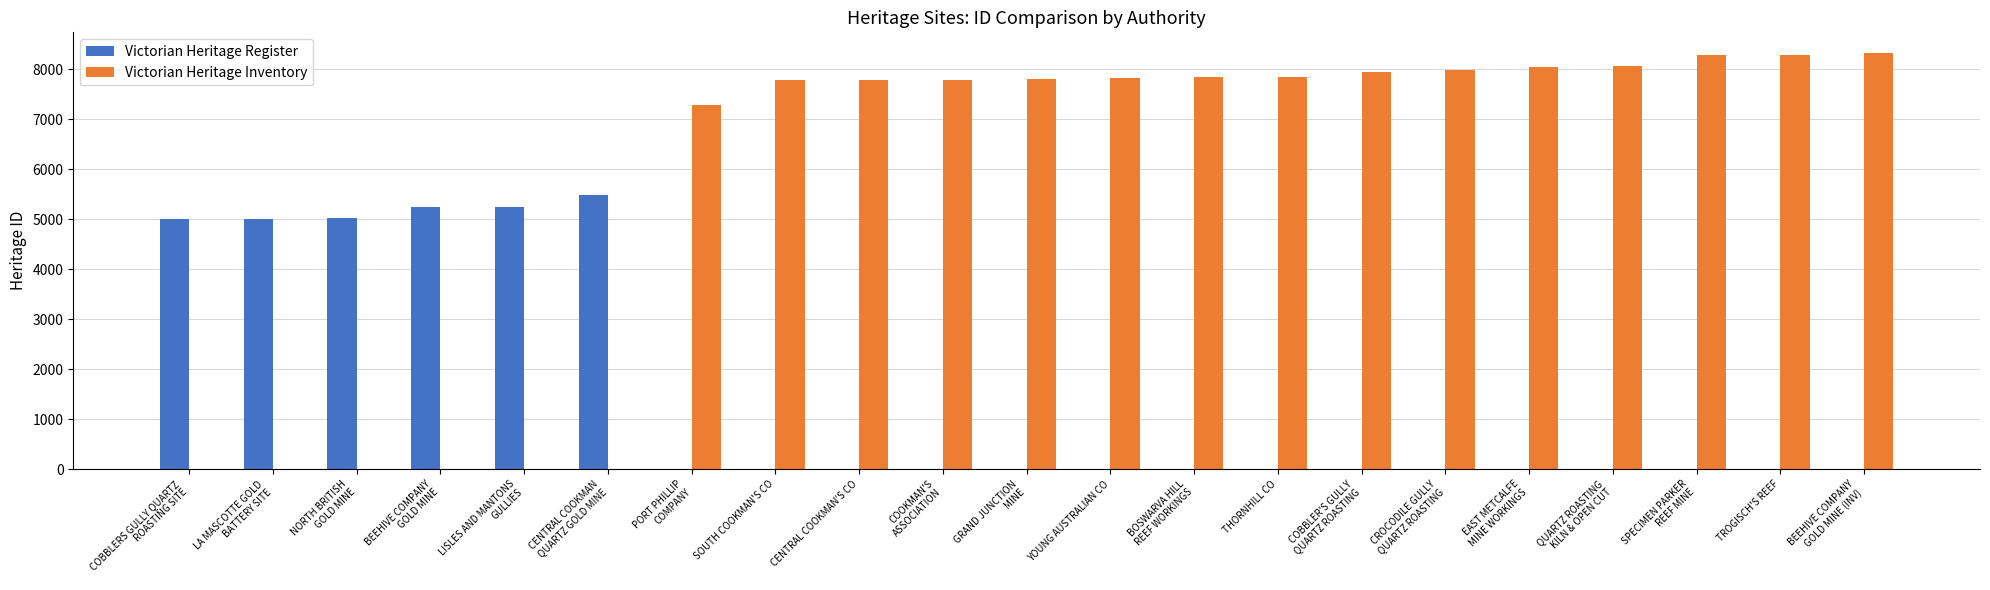

What is the sum of all Victorian Heritage Register values?

31012